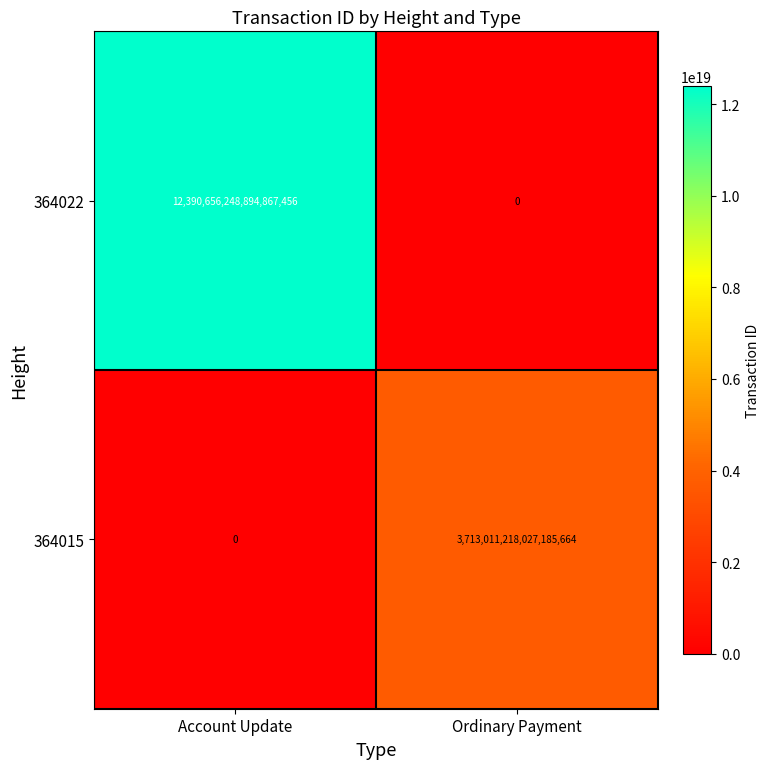

Which series changed the most between Account Update and Ordinary Payment?

364022